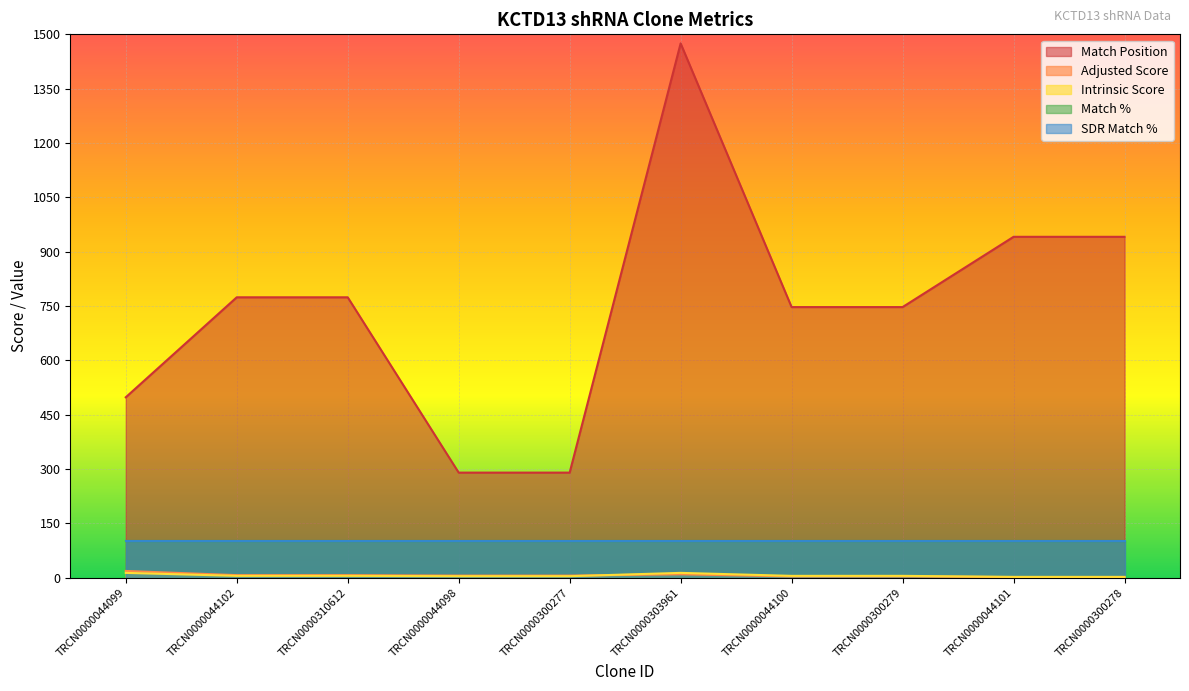

At which category is the sum across all series the highest?

TRCN0000303961